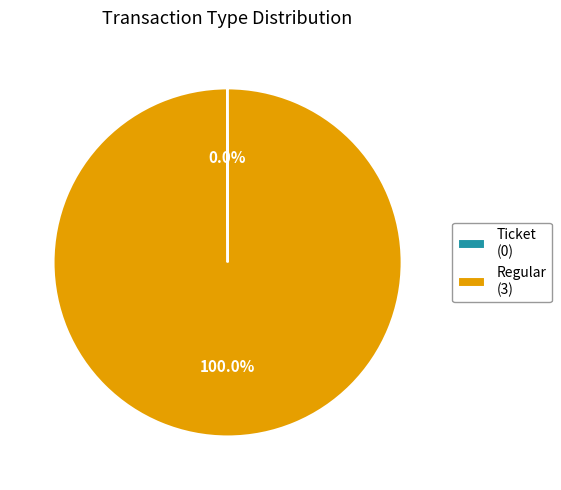

Is there a majority slice in this chart?

Yes